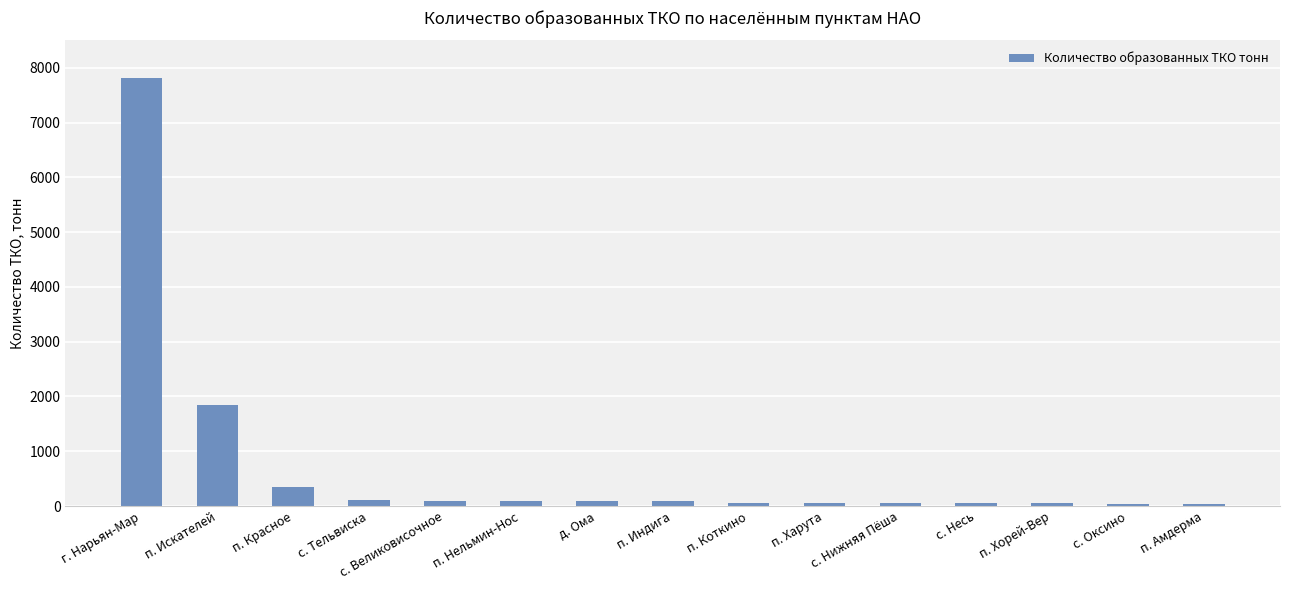

Which has a higher value, п. Искателей or п. Амдерма?

п. Искателей